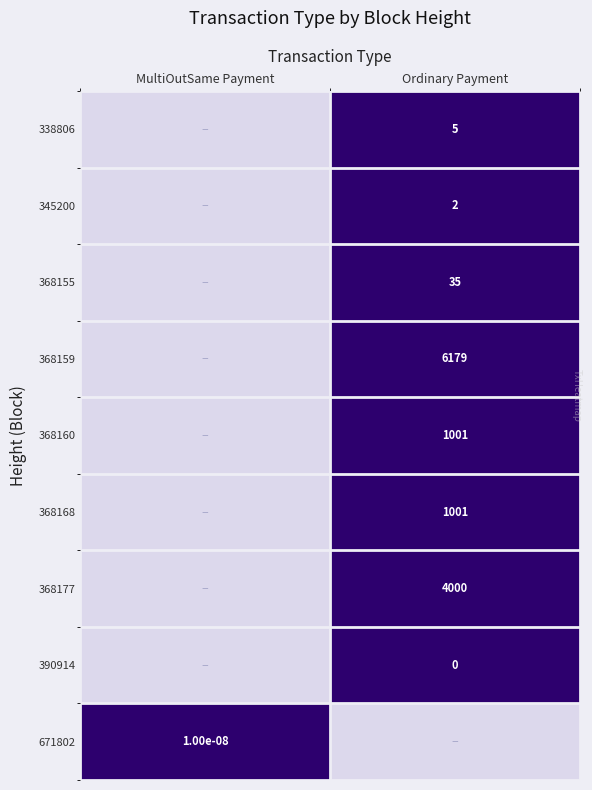

The 368159 series shows 4073.7 at Ordinary Payment. True or false?

False